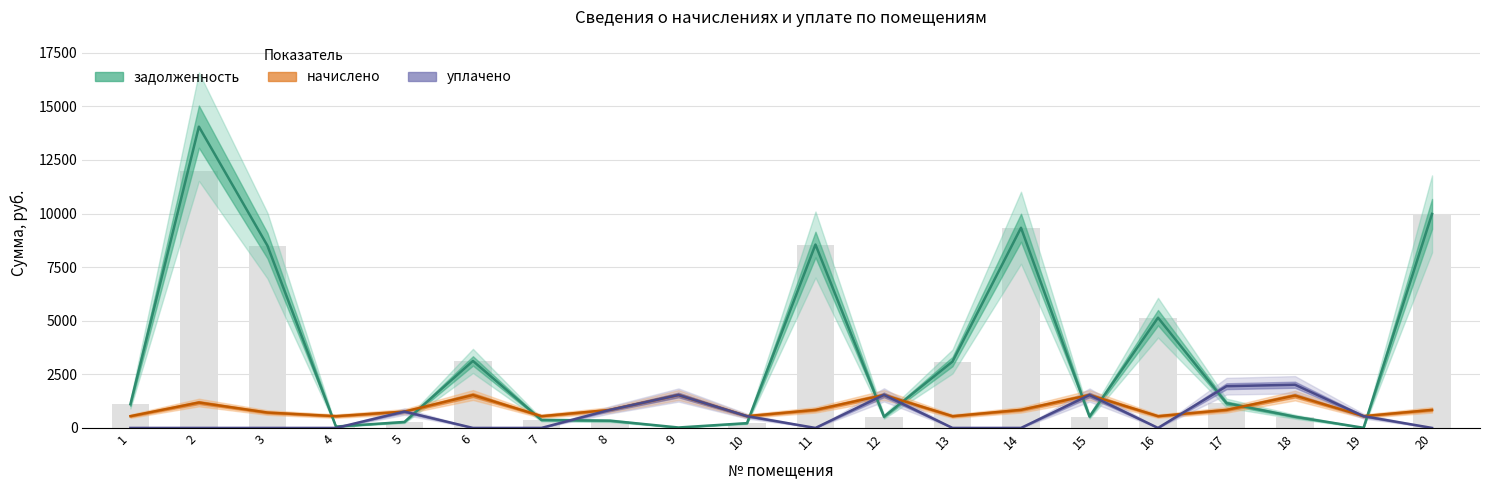

What is the sum of the начислено values at 9 and 17?

2378.2